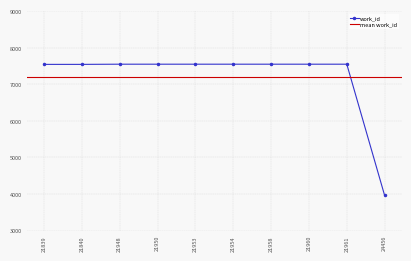

List the labels in order of value, smallest first.

24456, 21839, 21840, 21948, 21950, 21953, 21954, 21958, 21960, 21961